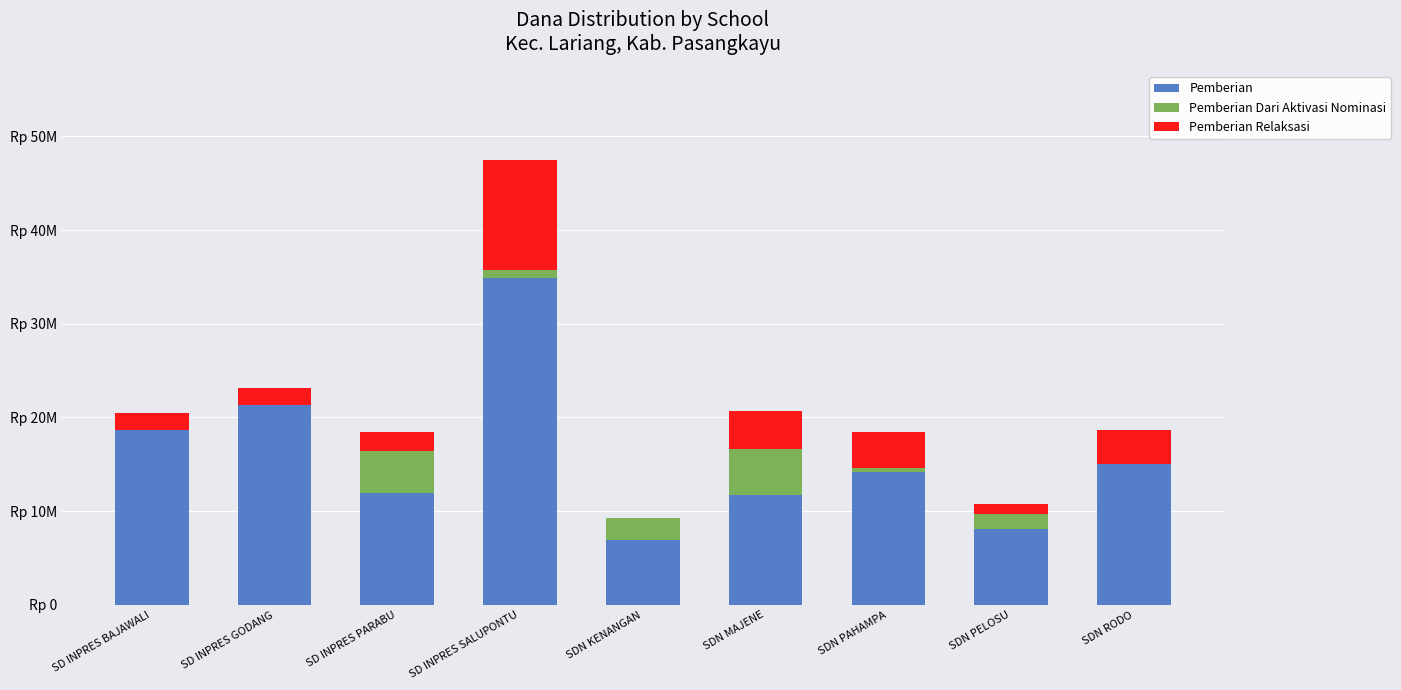

Between SD INPRES GODANG and SDN KENANGAN, which is larger?

SD INPRES GODANG